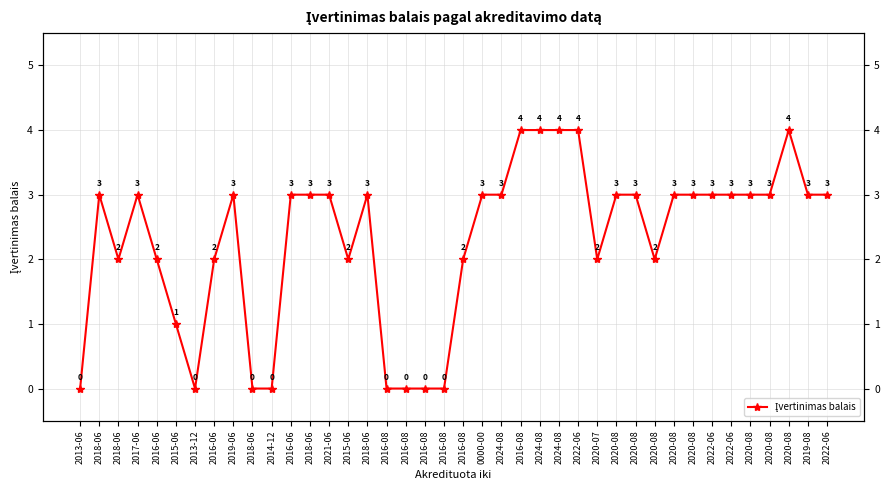

Reading right to left, list all the values displayed in this chart.

3	3	4	3	3	3	3	3	3	2	3	3	2	4	4	4	4	3	3	2	0	0	0	0	3	2	3	3	3	0	0	3	2	0	1	2	3	2	3	0